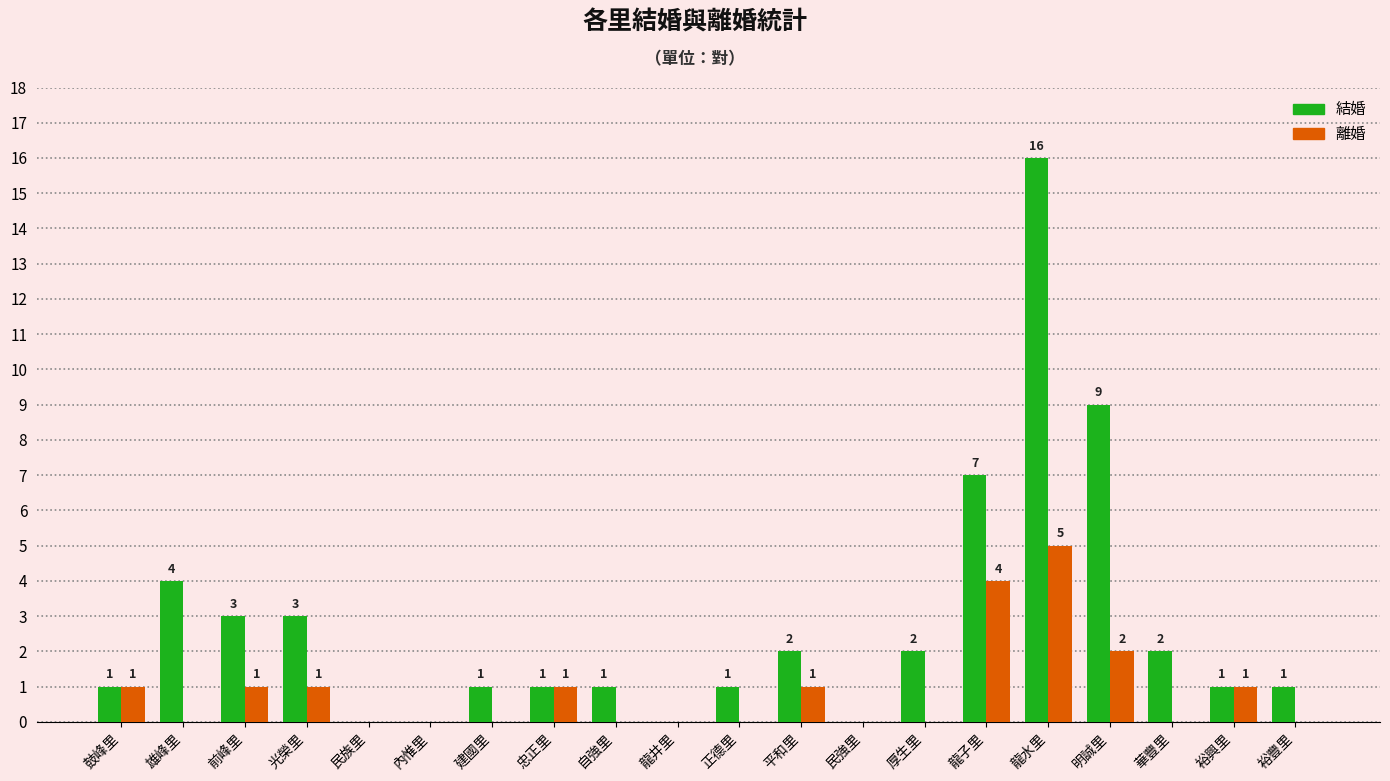

True or false: 結婚 has a value of 2 at 前峰里.

False